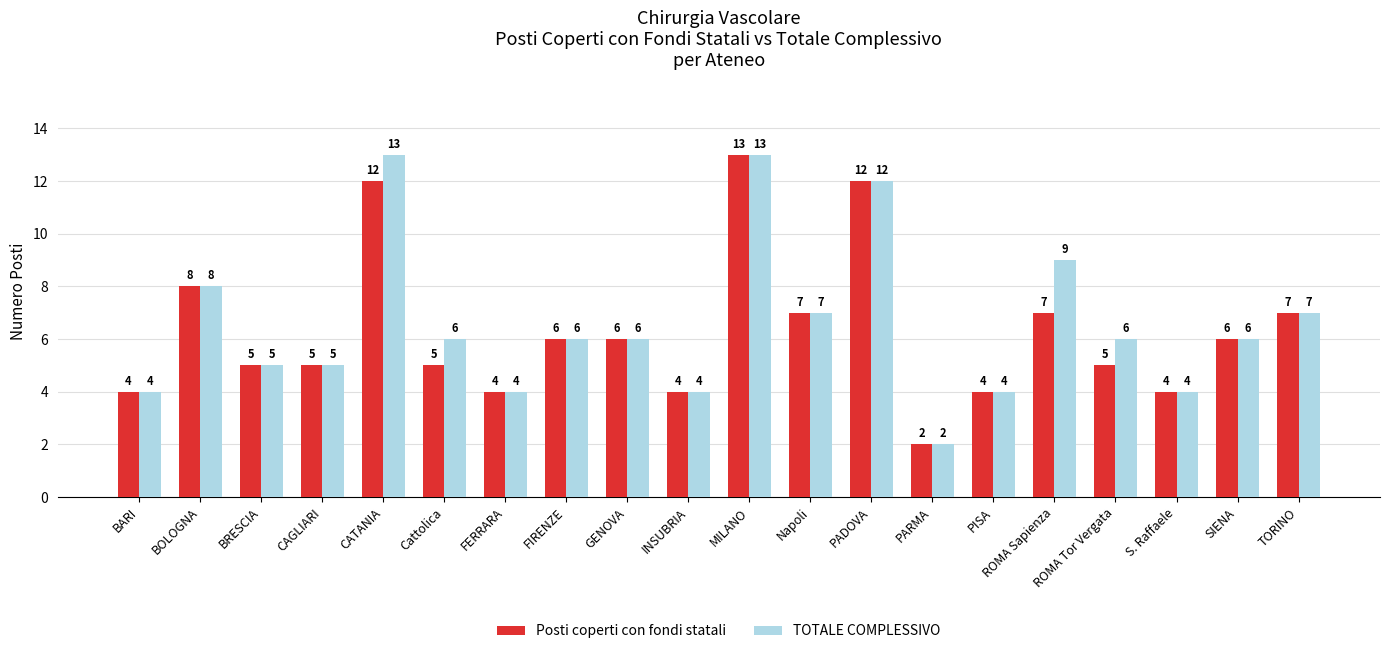

At ROMA Tor Vergata, list the series in order from largest to smallest.

TOTALE COMPLESSIVO, Posti coperti con fondi statali